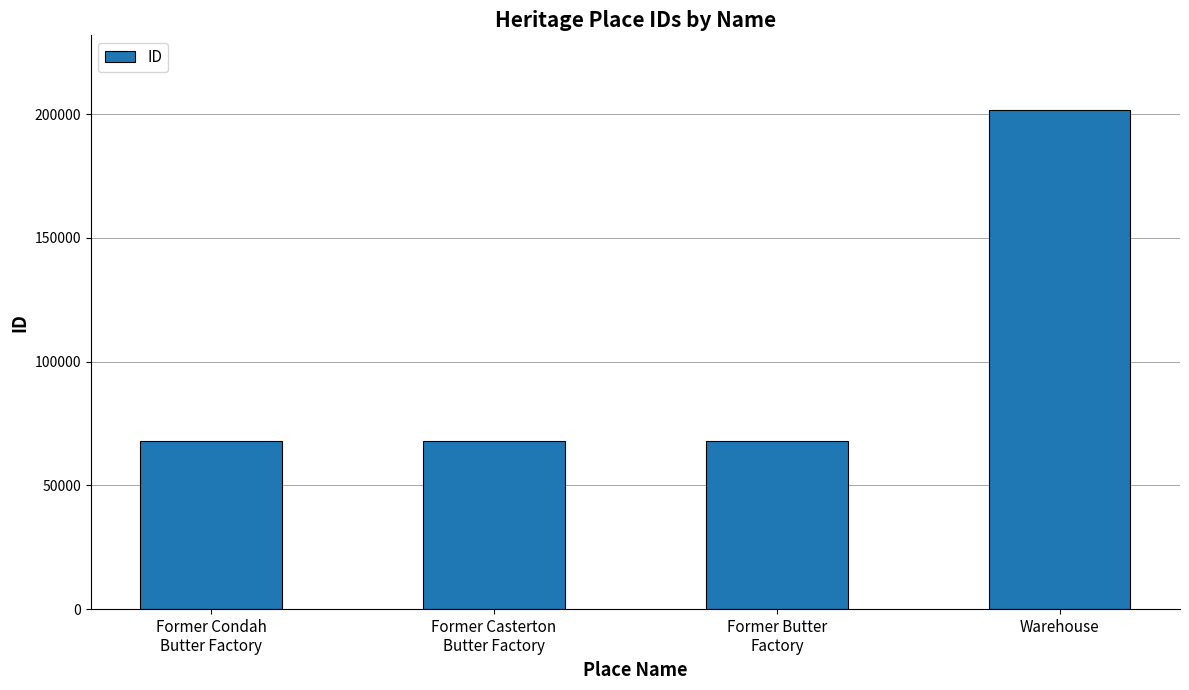

The chart shows a value of 307720 at Warehouse. True or false?

False